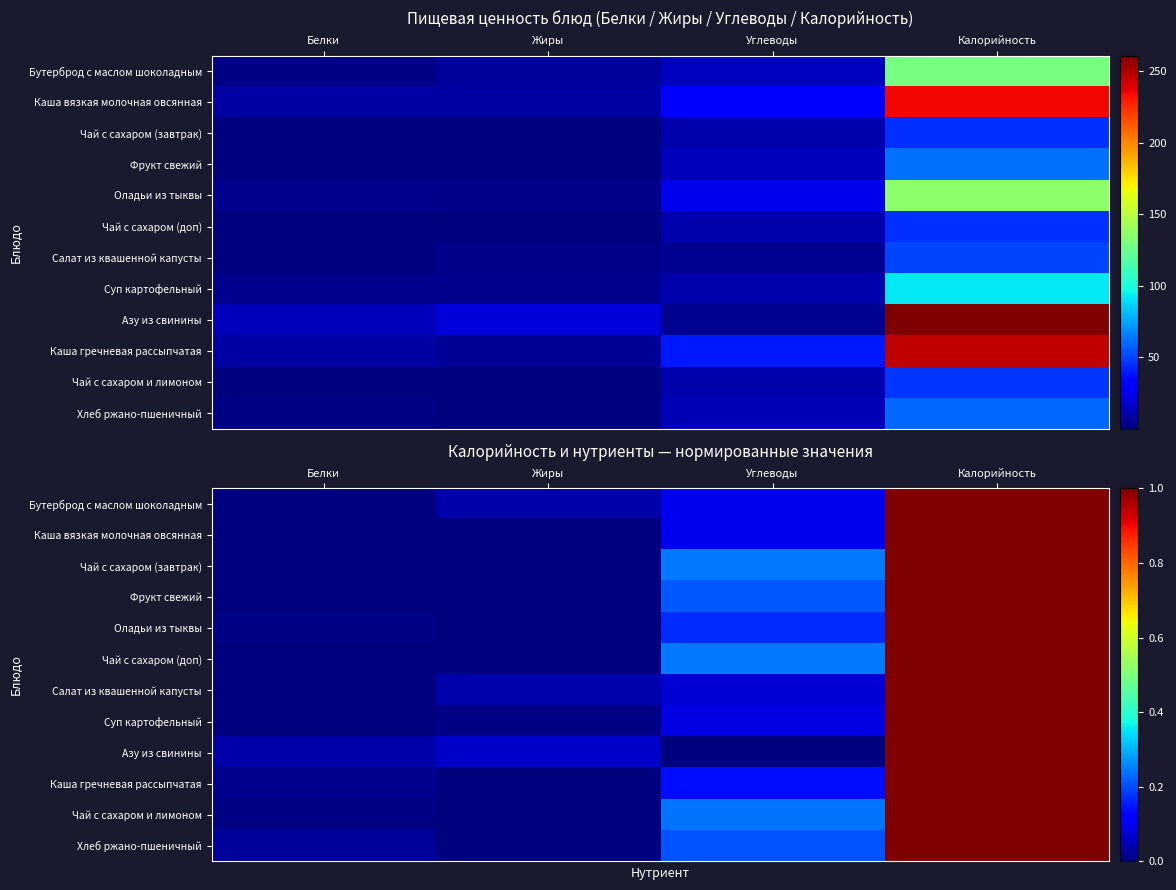

The value of Бутерброд с маслом шоколадным at Углеводы is 0.1. True or false?

True